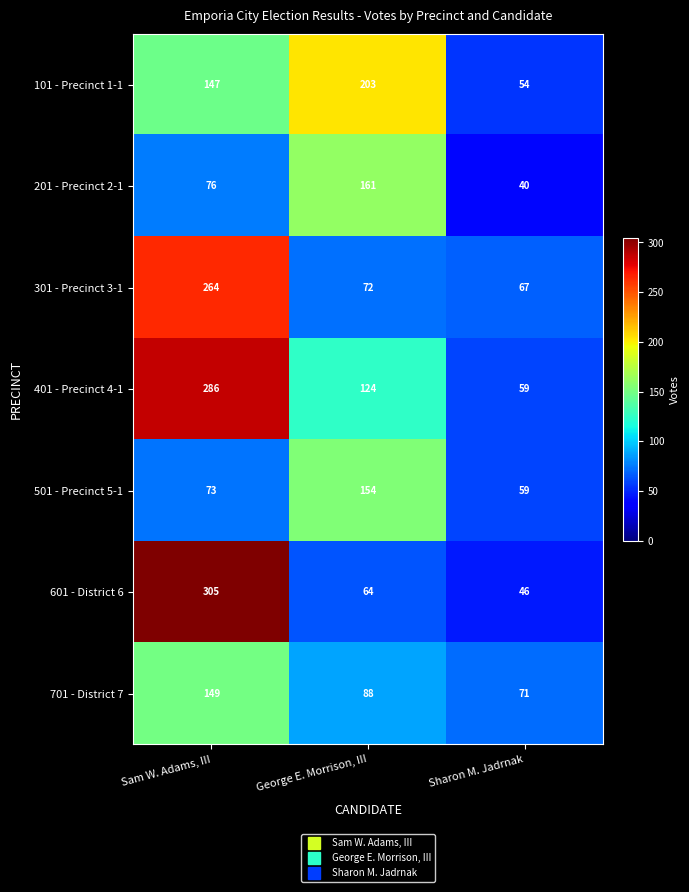

What is the sum of the 601 - District 6 values at Sam W. Adams, III and George E. Morrison, III?

369